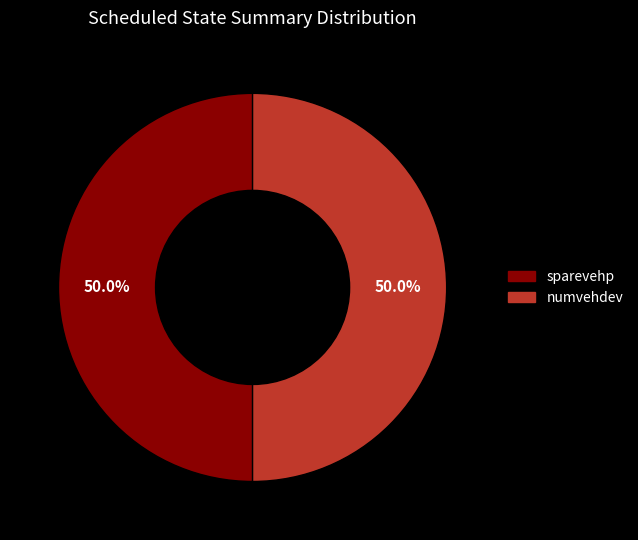

What is the largest slice in the pie chart?

sparevehp